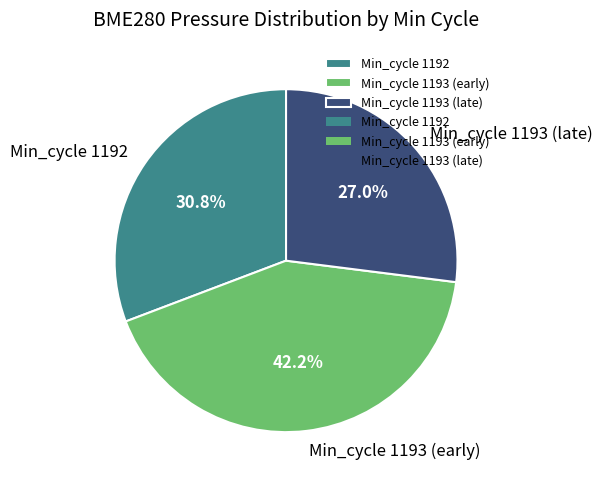

Rank the categories by value from lowest to highest.

Min_cycle 1193 (late), Min_cycle 1192, Min_cycle 1193 (early)